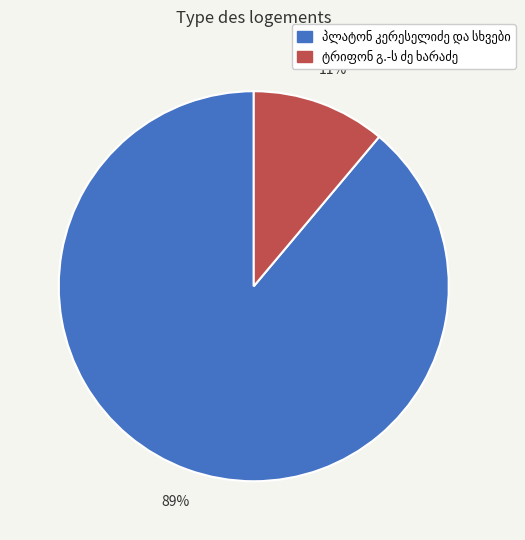

Does any single category account for the majority?

Yes